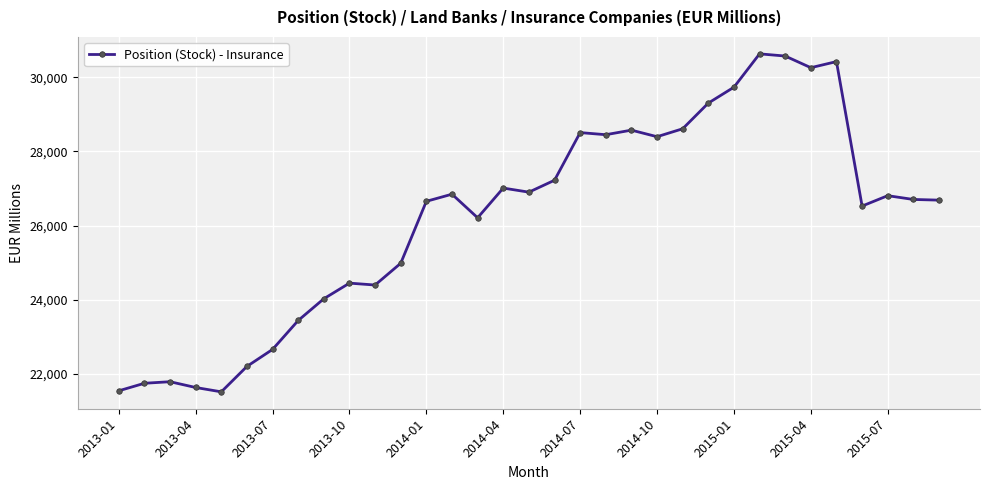

What is the value of the 18th point from the left?

27223